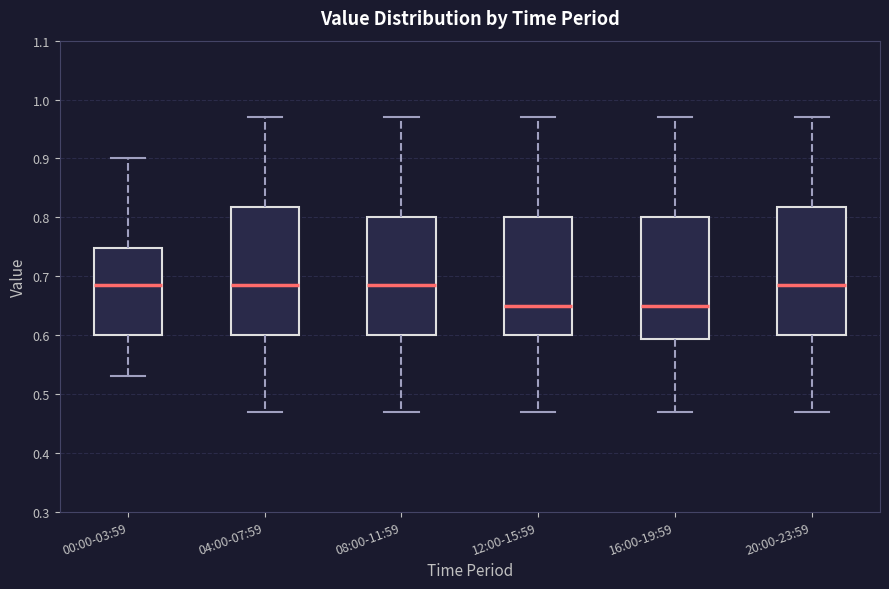

Reading left to right, transcribe this box plot: for each box, give where its median line is, the range the box spans, and where its two whiskers end, as read against the y-axis. The values are not printed on the chart, so give them approximately, as read against the axis.

00:00-03:59: median 0.69, box 0.60 to 0.75, whiskers 0.53 to 0.90
04:00-07:59: median 0.69, box 0.60 to 0.82, whiskers 0.47 to 0.97
08:00-11:59: median 0.69, box 0.60 to 0.80, whiskers 0.47 to 0.97
12:00-15:59: median 0.65, box 0.60 to 0.80, whiskers 0.47 to 0.97
16:00-19:59: median 0.65, box 0.59 to 0.80, whiskers 0.47 to 0.97
20:00-23:59: median 0.69, box 0.60 to 0.82, whiskers 0.47 to 0.97